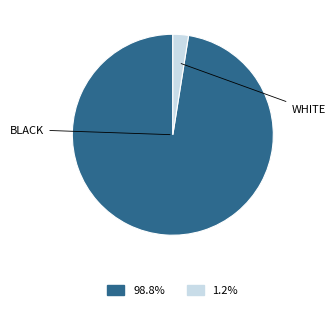

How many slices are in this pie chart?

2